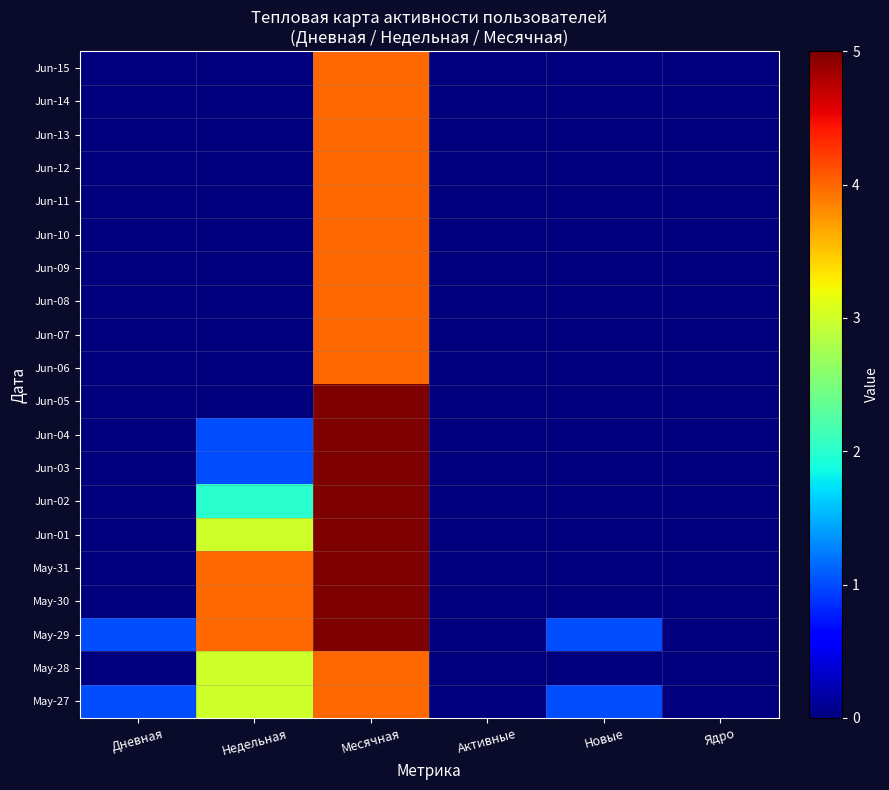

What is the total value across all series at Месячная?

88